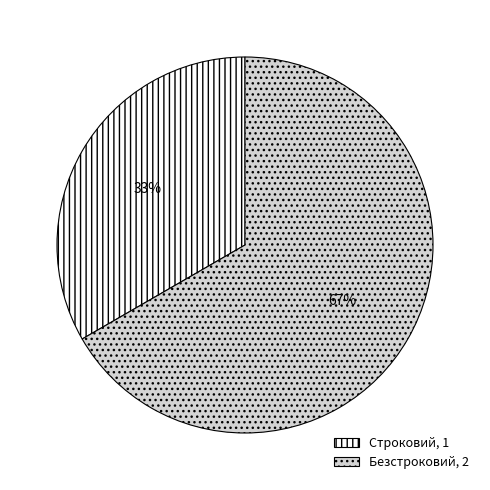

Is it true that Безстроковий is 61% of the pie?

False